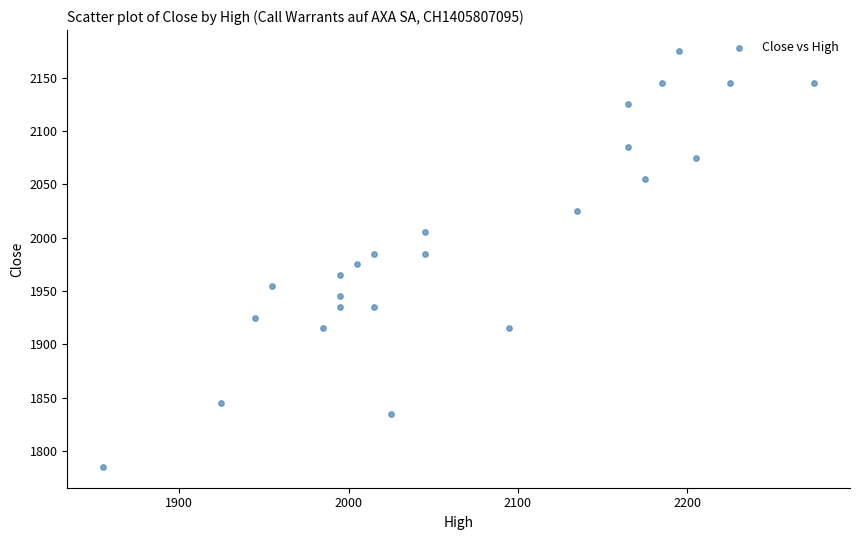

What is the range of Y values (max minus min)?

390